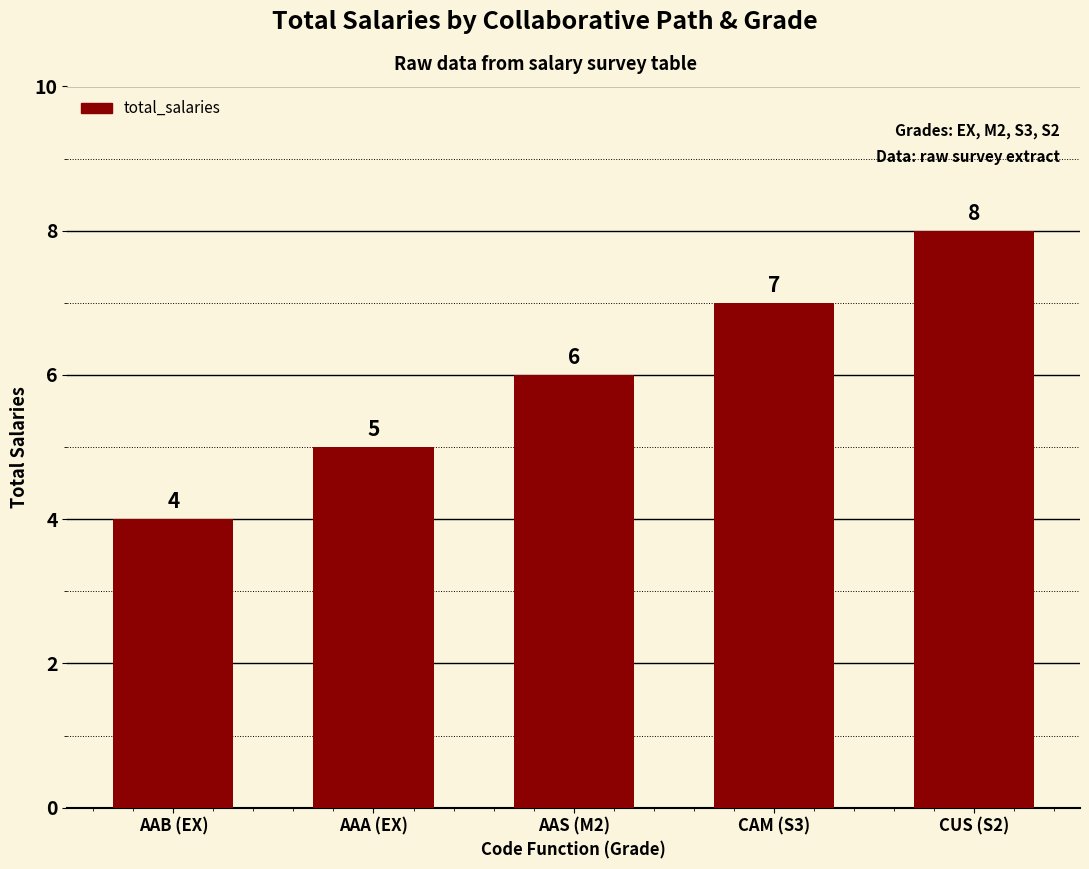

At which category does the chart reach its peak across all series?

CUS (S2)